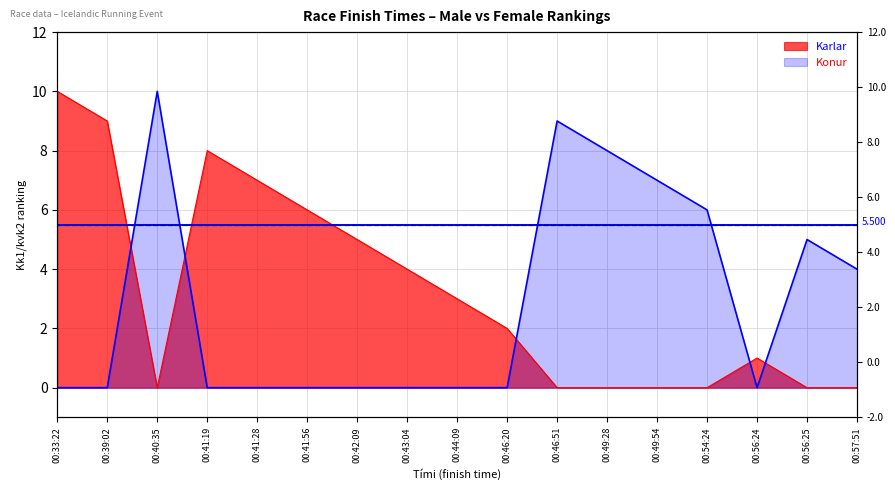

How many Konur values are between 0 and 6?

13